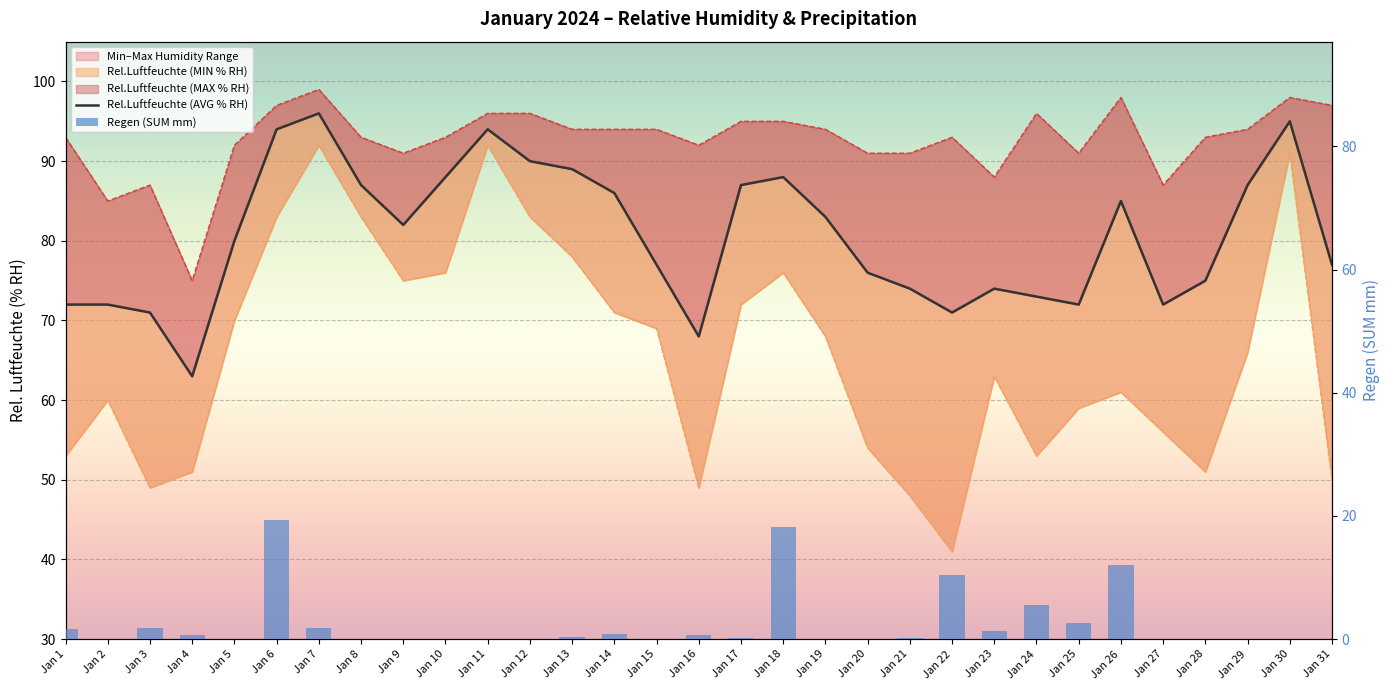

Reading left to right, list all the values displayed in this chart.

Rel.Luftfeuchte (AVG % RH): Jan 1=72.0	Jan 2=72.0	Jan 3=71.0	Jan 4=63.0	Jan 5=80.0	Jan 6=94.0	Jan 7=96.0	Jan 8=87.0	Jan 9=82.0	Jan 10=88.0	Jan 11=94.0	Jan 12=90.0	Jan 13=89.0	Jan 14=86.0	Jan 15=77.0	Jan 16=68.0	Jan 17=87.0	Jan 18=88.0	Jan 19=83.0	Jan 20=76.0	Jan 21=74.0	Jan 22=71.0	Jan 23=74.0	Jan 24=73.0	Jan 25=72.0	Jan 26=85.0	Jan 27=72.0	Jan 28=75.0	Jan 29=87.0	Jan 30=95.0	Jan 31=77.0
Regen (SUM mm): Jan 1=1.6	Jan 2=0.0	Jan 3=1.8	Jan 4=0.6	Jan 5=0.0	Jan 6=19.4	Jan 7=1.8	Jan 8=0.0	Jan 9=0.0	Jan 10=0.0	Jan 11=0.0	Jan 12=0.0	Jan 13=0.4	Jan 14=0.8	Jan 15=0.0	Jan 16=0.6	Jan 17=0.2	Jan 18=18.2	Jan 19=0.0	Jan 20=0.0	Jan 21=0.2	Jan 22=10.4	Jan 23=1.4	Jan 24=5.6	Jan 25=2.6	Jan 26=12.0	Jan 27=0.0	Jan 28=0.0	Jan 29=0.0	Jan 30=0.0	Jan 31=0.0